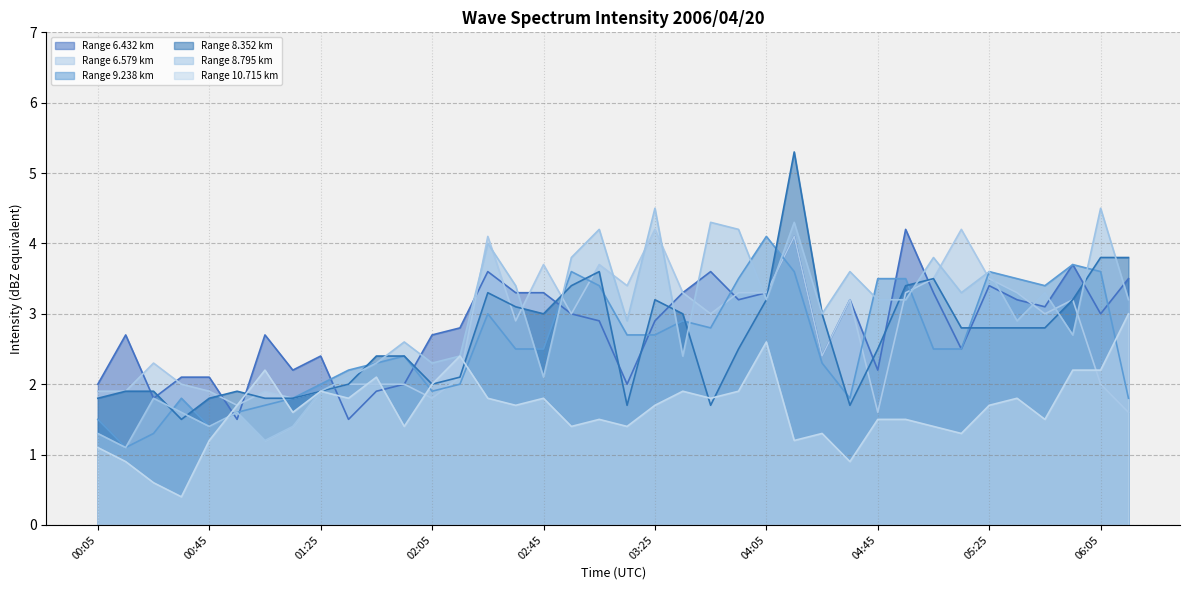

Which series has the largest total across all categories?

8.795